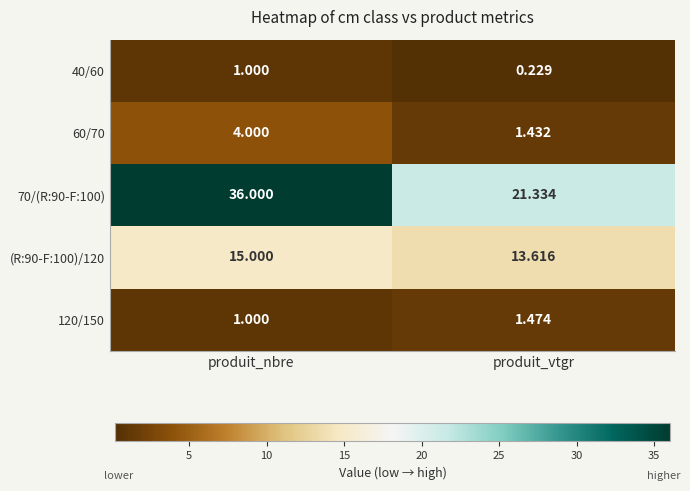

What is the total value across all series at produit_vtgr?

38.1